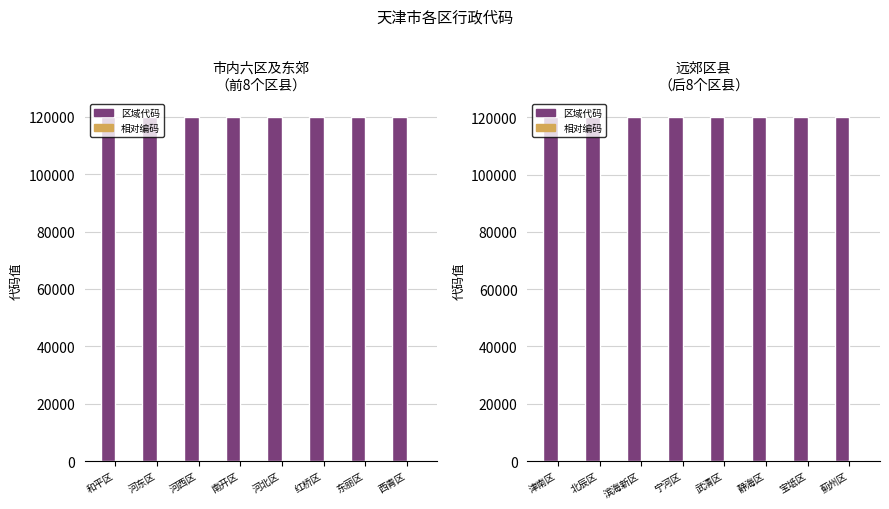

Reading left to right, extract all data points from this chart.

区域代码: 120112	120113	120116	120221	120222	120223	120224	120225
相对编码: 112	113	116	221	222	223	224	225